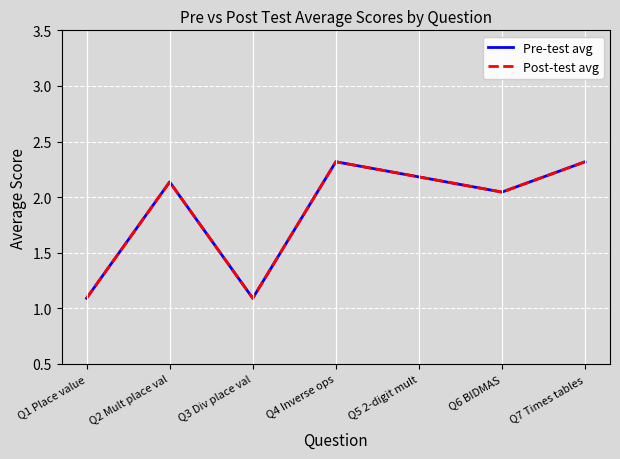

Does the chart have visible grid lines?

Yes